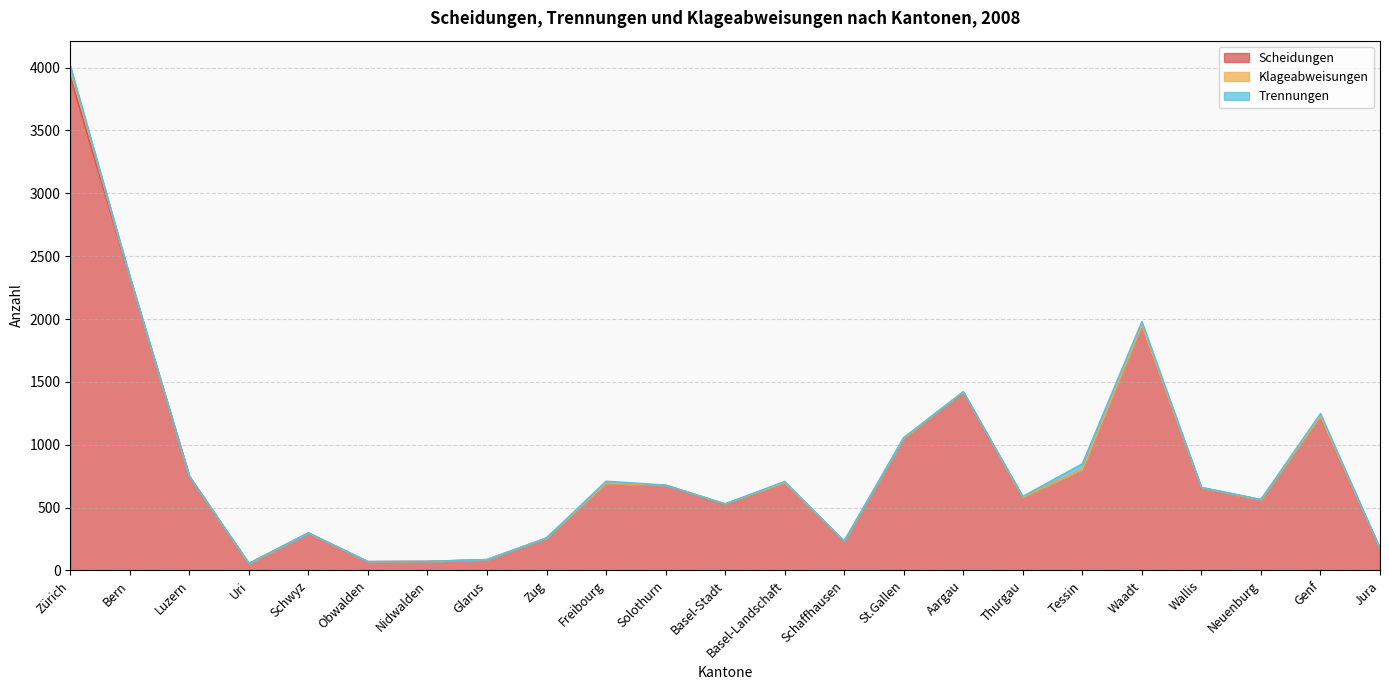

Between Genf and Luzern, which is larger?

Genf